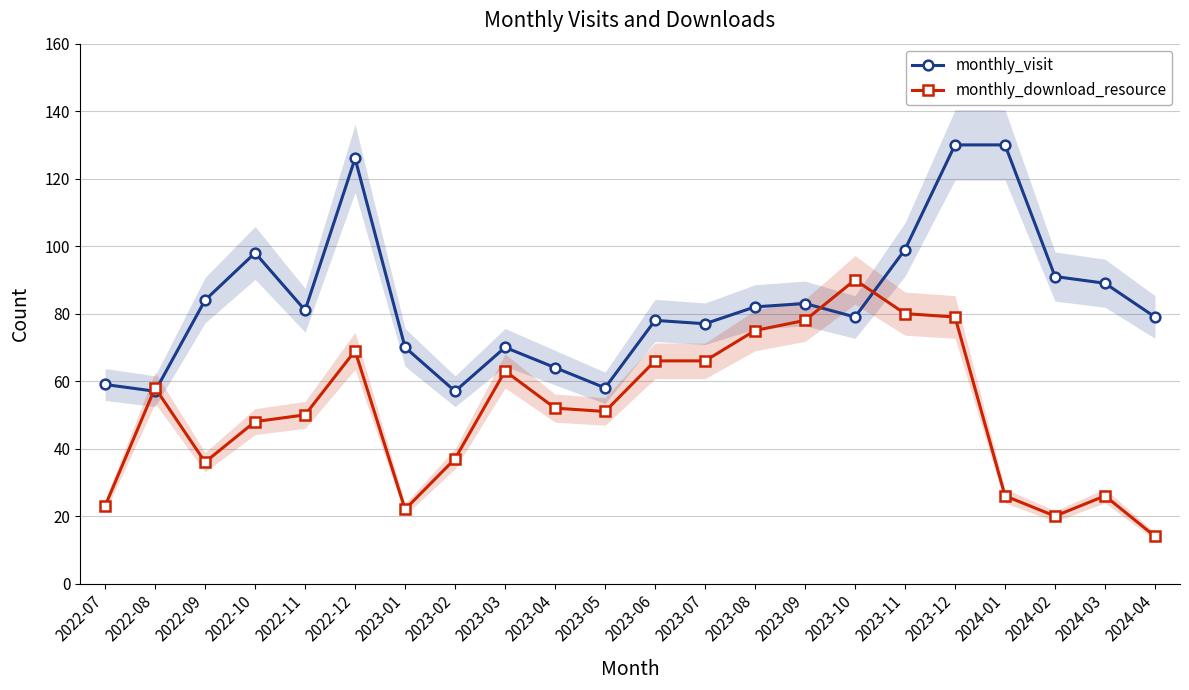

Rank the categories by monthly_download_resource value from lowest to highest.

2024-04, 2024-02, 2023-01, 2022-07, 2024-01, 2024-03, 2022-09, 2023-02, 2022-10, 2022-11, 2023-05, 2023-04, 2022-08, 2023-03, 2023-06, 2023-07, 2022-12, 2023-08, 2023-09, 2023-12, 2023-11, 2023-10